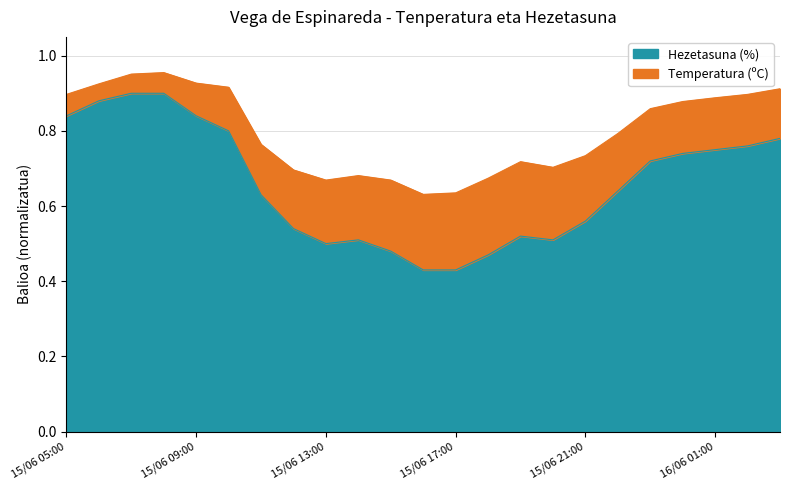

What is the label of the 11th point from the right?

15/06 17:00